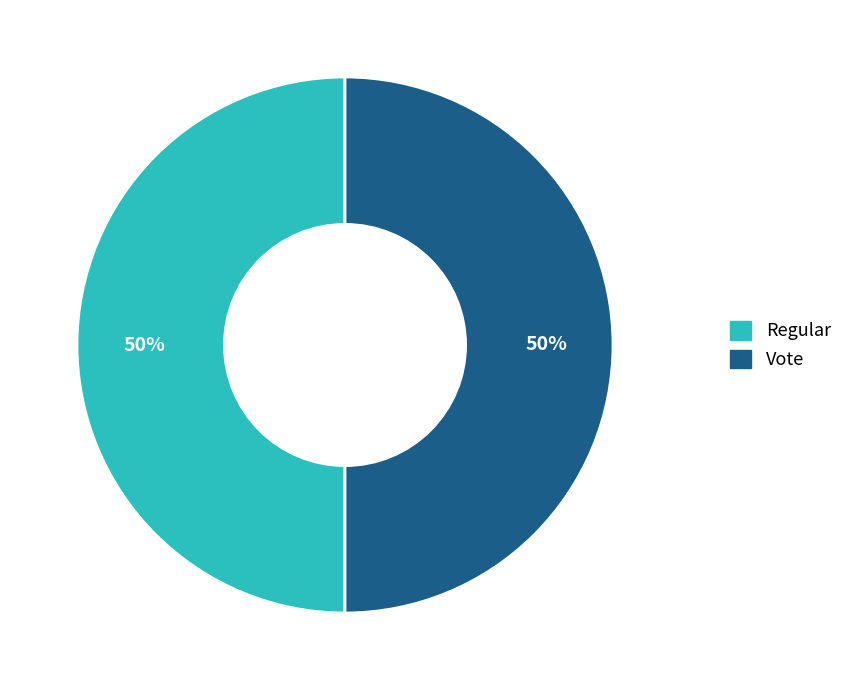

How many segments does this pie chart have?

2